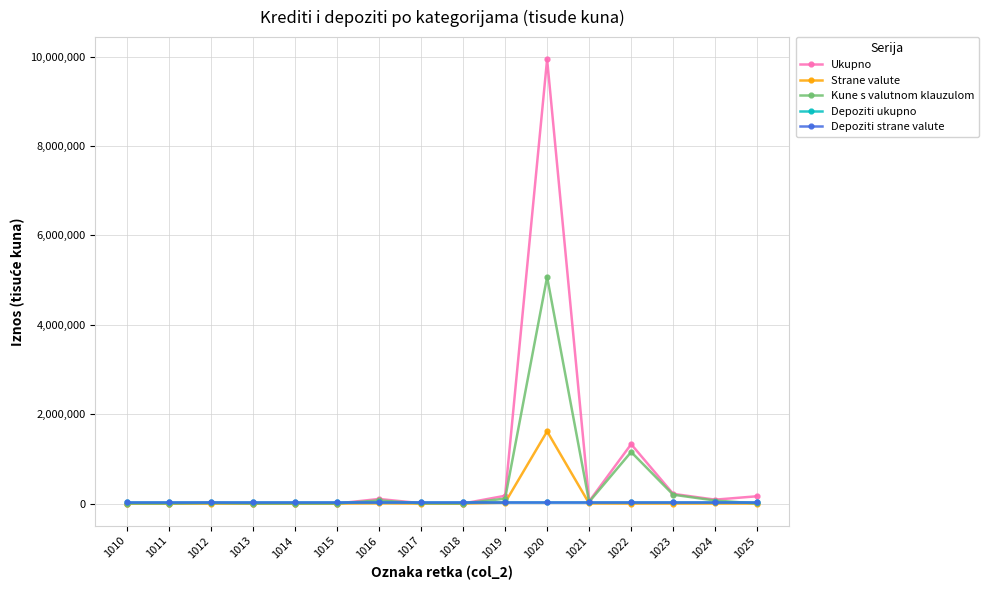

At which category is the sum across all series the highest?

1020